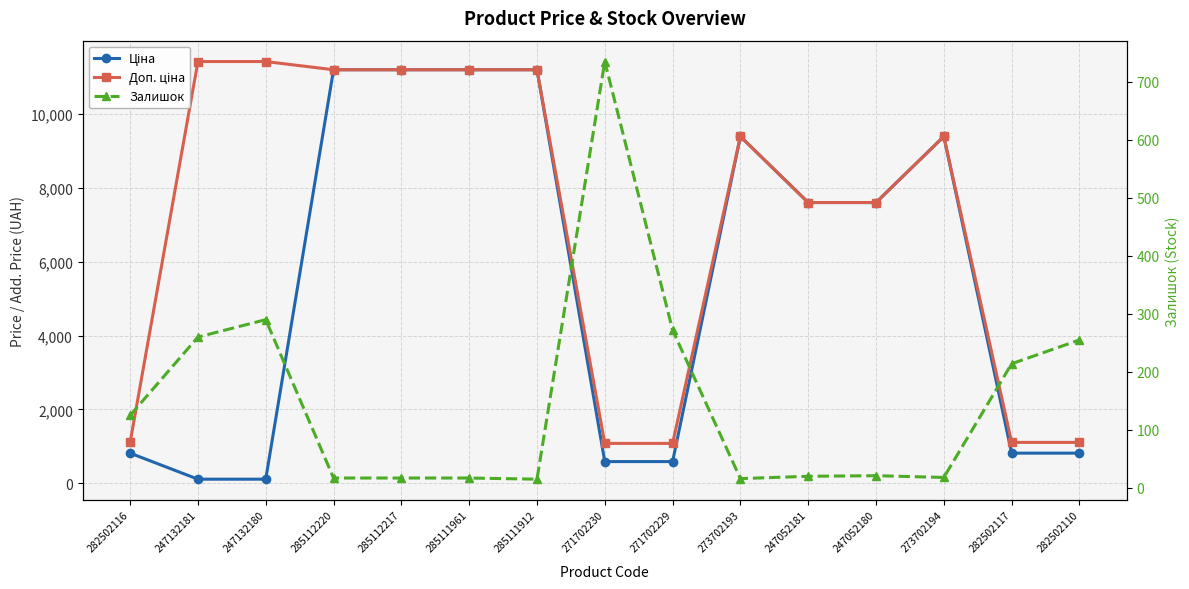

Which series has the largest total across all categories?

Доп. ціна